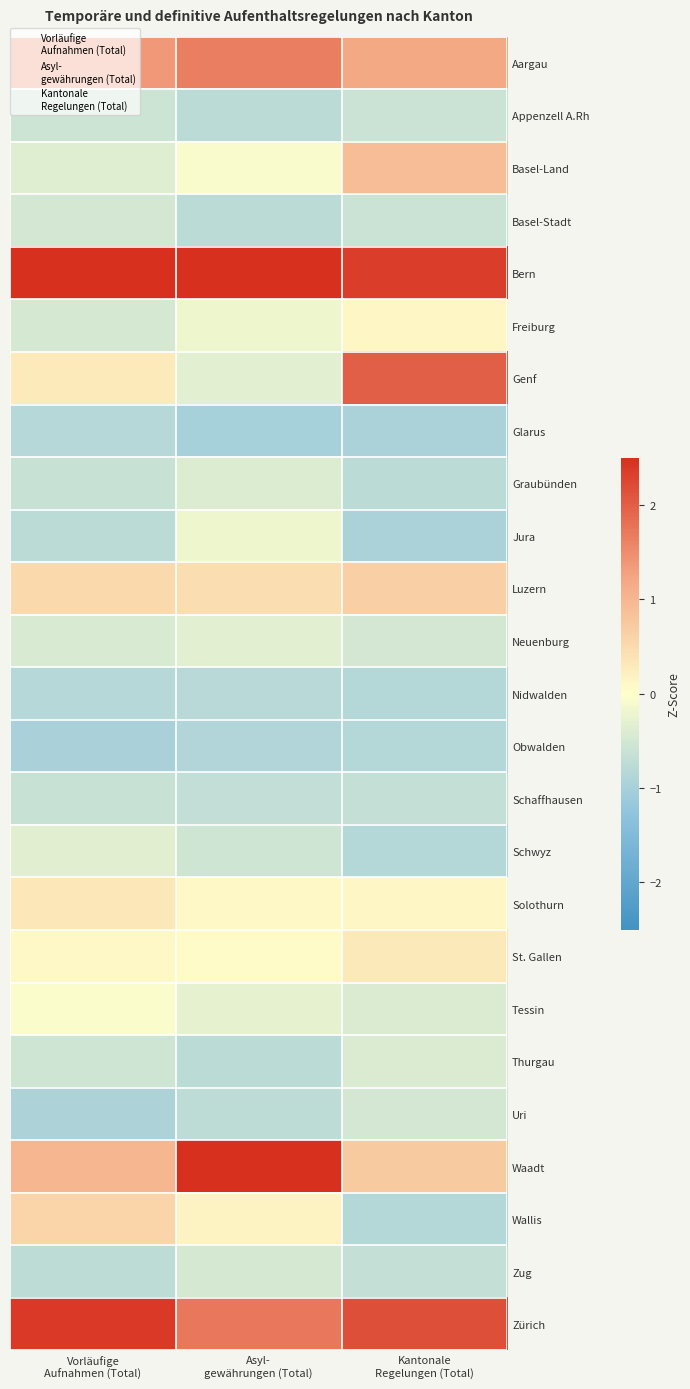

At which category is the sum across all series the highest?

Vorläufige
Aufnahmen (Total)